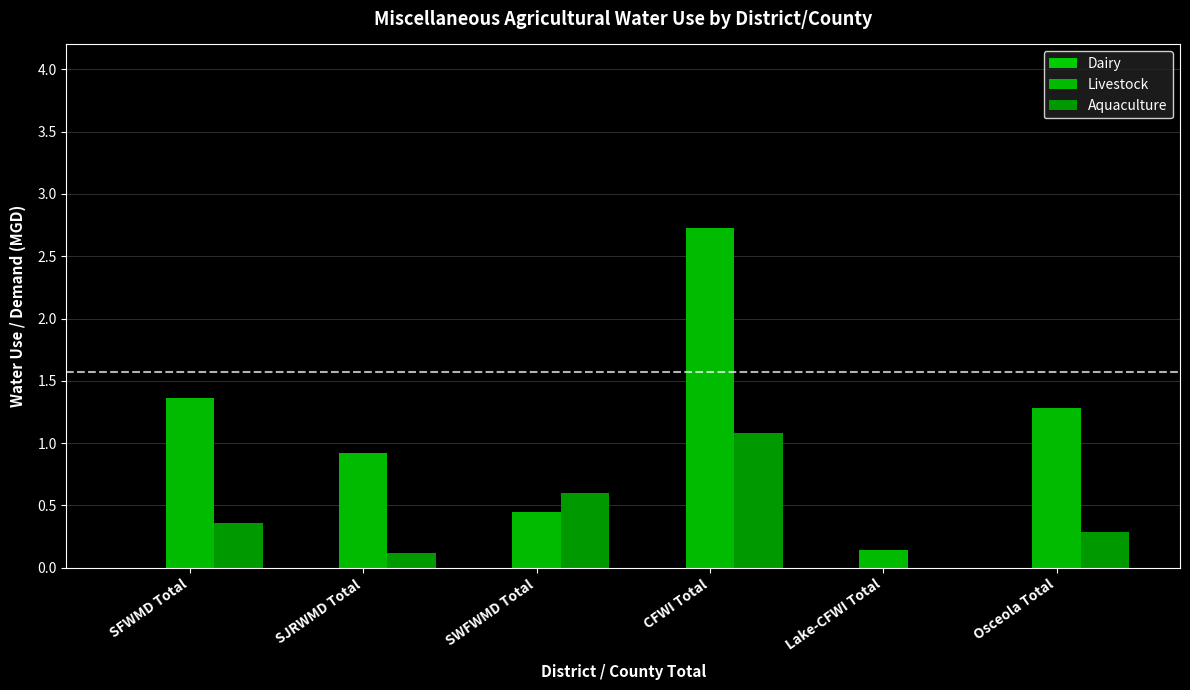

Which has a higher value, Osceola Total or SWFWMD Total?

Osceola Total